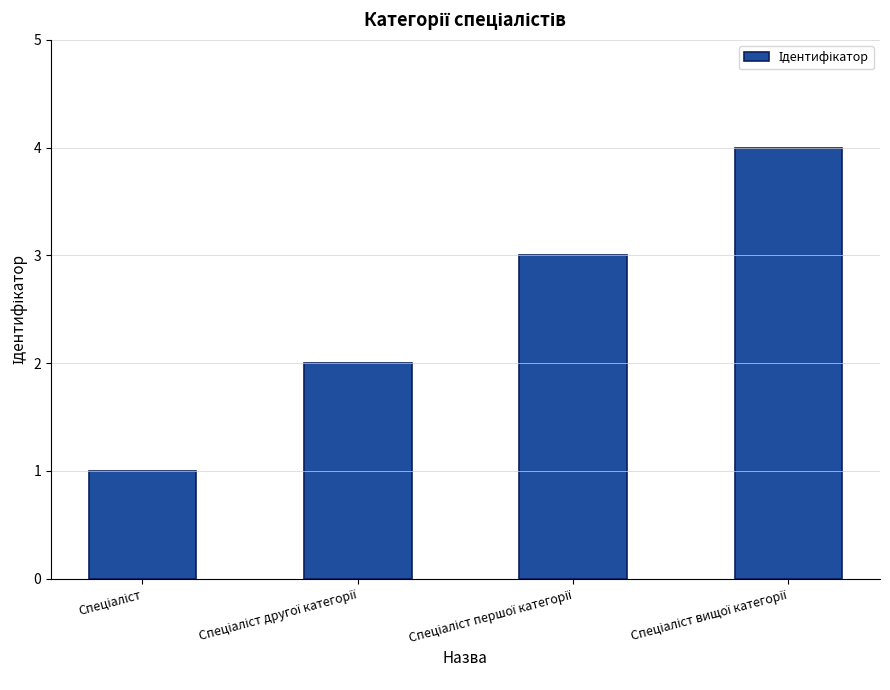

What is the greatest value displayed?

4